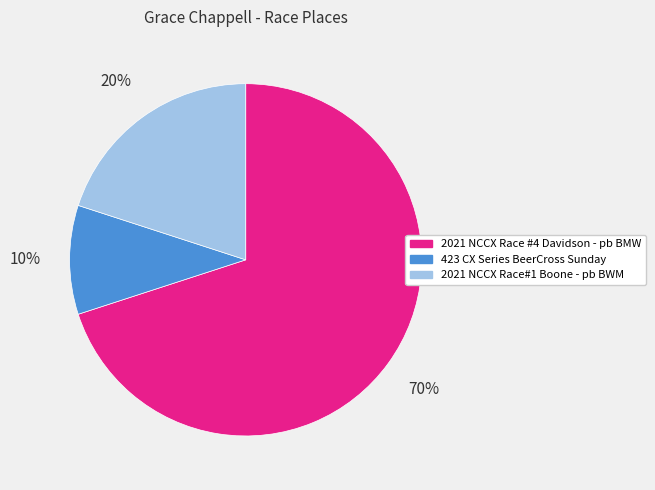

Do 423 CX Series BeerCross Sunday and 2021 NCCX Race #4 Davidson - pb BMW together represent more than half of the pie?

Yes